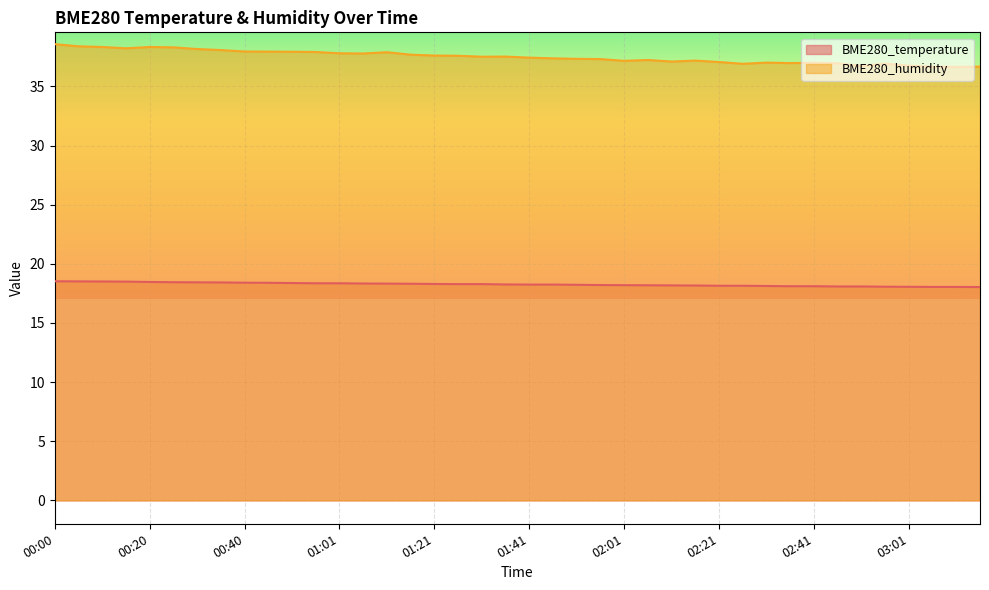

The value of BME280_temperature at 00:56 is 18.4. True or false?

True